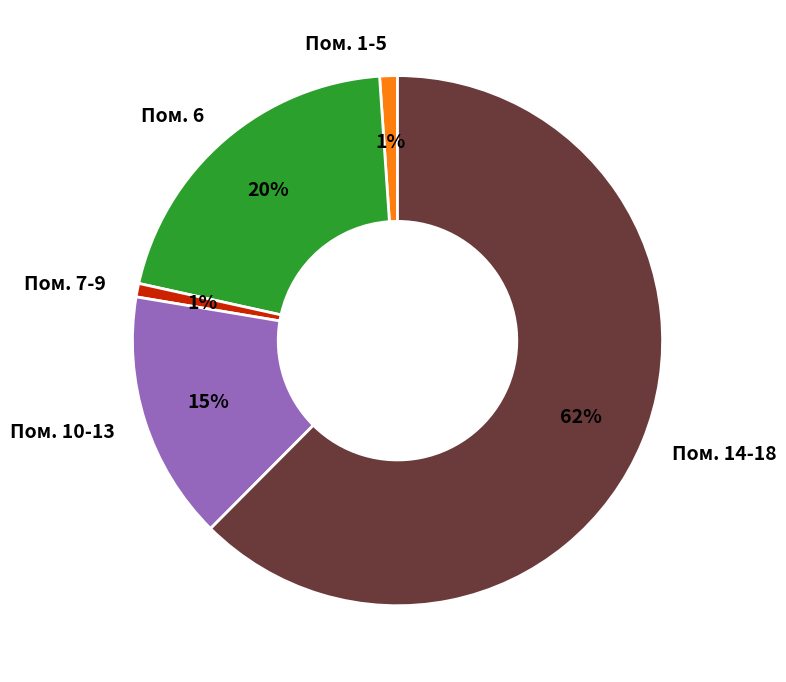

What is the largest slice in the pie chart?

Пом. 14-18